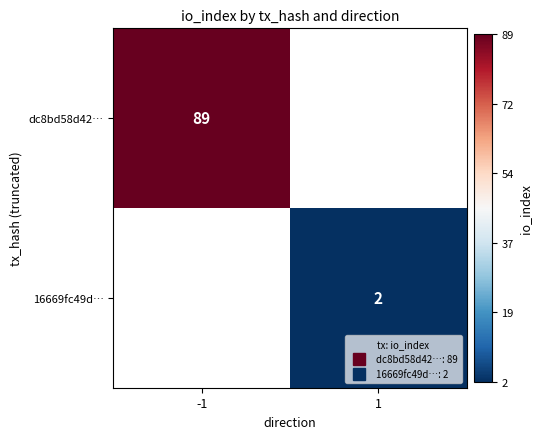

Between 1 and -1, which is larger?

-1